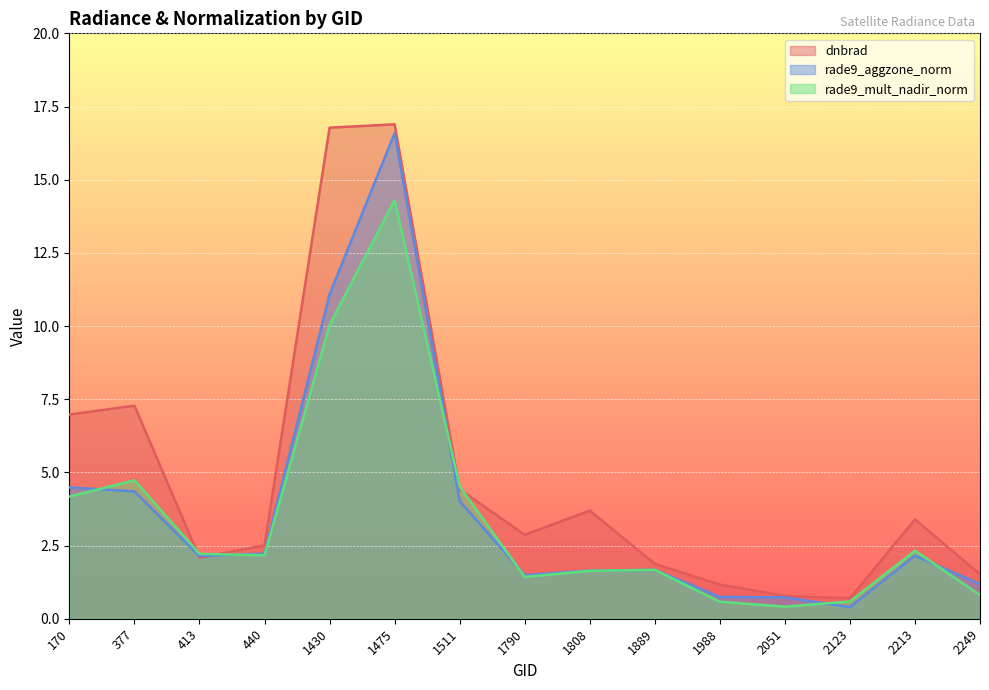

Reading right to left, transcribe all the data shown in this chart.

dnbrad: 2249=1.5	2213=3.4	2123=0.7	2051=0.8	1988=1.2	1889=1.9	1808=3.7	1790=2.9	1511=4.4	1475=16.9	1430=16.8	440=2.5	413=2.1	377=7.3	170=7.0
rade9_aggzone_norm: 2249=1.2	2213=2.2	2123=0.4	2051=0.7	1988=0.7	1889=1.7	1808=1.6	1790=1.5	1511=4.0	1475=16.6	1430=11.1	440=2.2	413=2.1	377=4.4	170=4.5
rade9_mult_nadir_norm: 2249=0.8	2213=2.3	2123=0.6	2051=0.4	1988=0.6	1889=1.7	1808=1.6	1790=1.4	1511=4.5	1475=14.3	1430=10.0	440=2.2	413=2.2	377=4.7	170=4.2